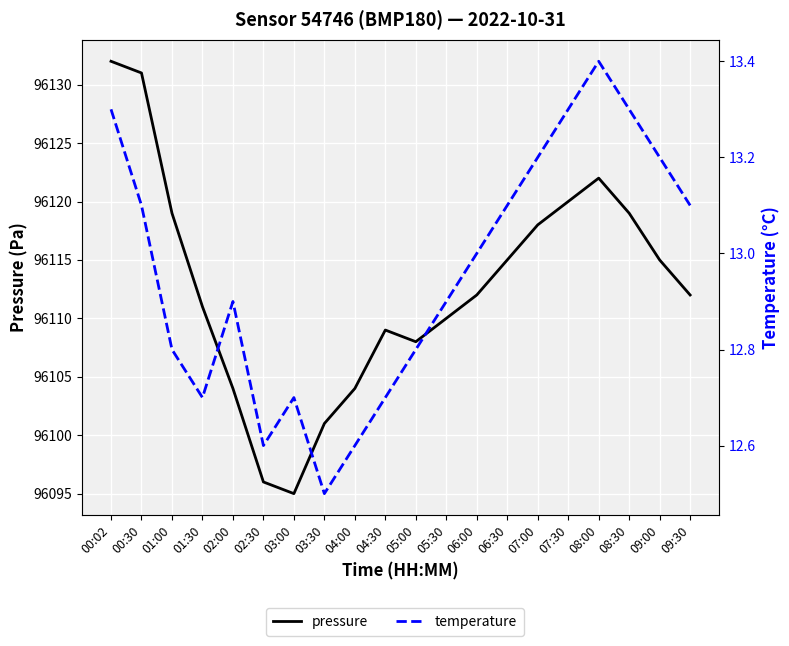

What is the value of the temperature point at the 8th from the left?

12.5